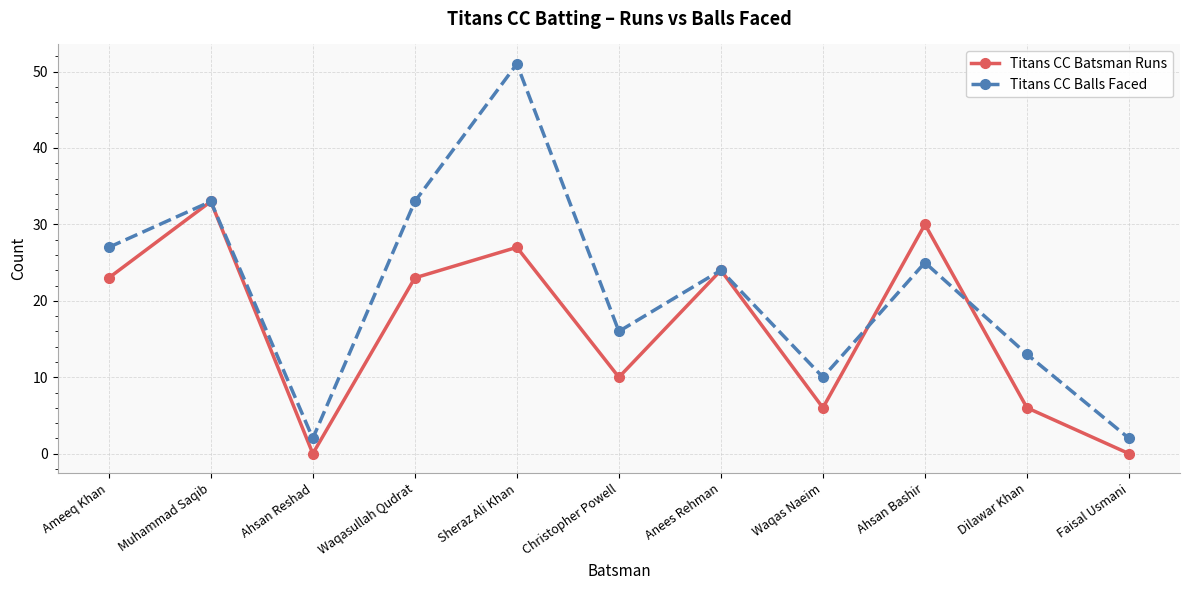

Reading right to left, transcribe all the data shown in this chart.

Titans CC Batsman Runs: Faisal Usmani=0	Dilawar Khan=6	Ahsan Bashir=30	Waqas Naeim=6	Anees Rehman=24	Christopher Powell=10	Sheraz Ali Khan=27	Waqasullah Qudrat=23	Ahsan Reshad=0	Muhammad Saqib=33	Ameeq Khan=23
Titans CC Balls Faced: Faisal Usmani=2	Dilawar Khan=13	Ahsan Bashir=25	Waqas Naeim=10	Anees Rehman=24	Christopher Powell=16	Sheraz Ali Khan=51	Waqasullah Qudrat=33	Ahsan Reshad=2	Muhammad Saqib=33	Ameeq Khan=27